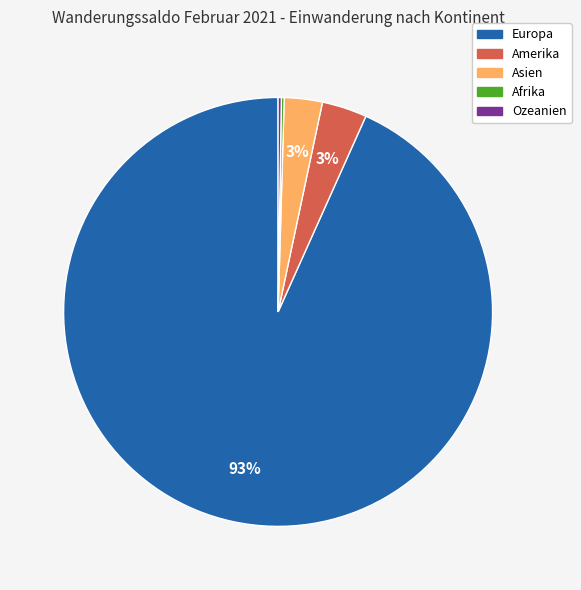

Is there a majority slice in this chart?

Yes